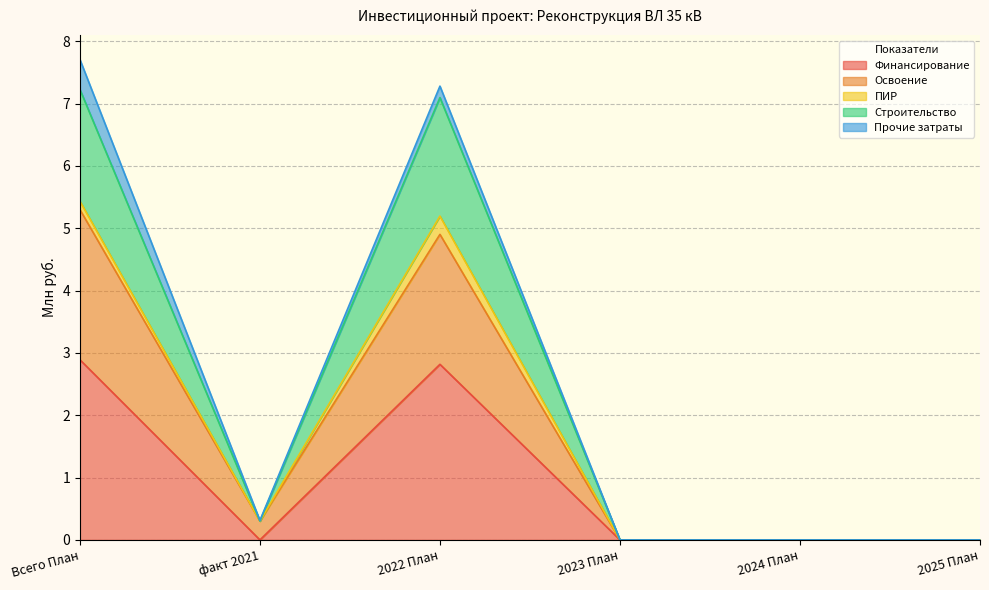

What position from the right is 2023 План?

3